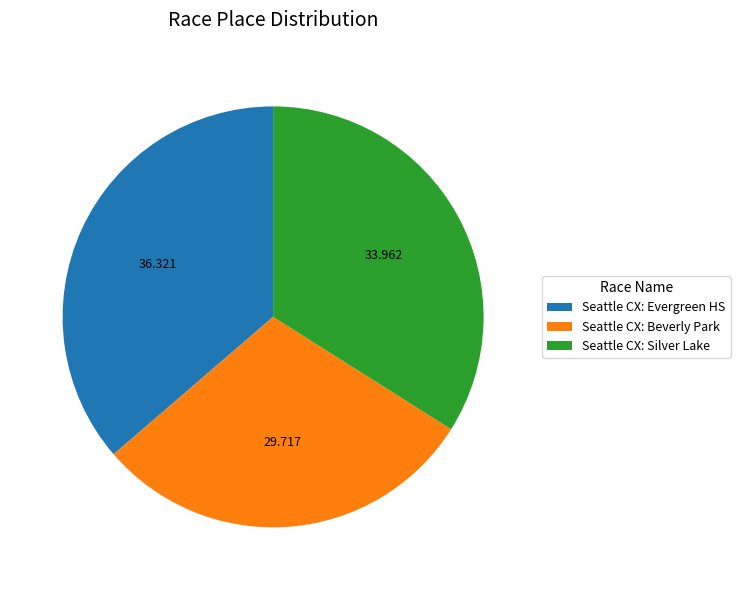

True or false: Seattle CX: Silver Lake accounts for 43% of the total.

False